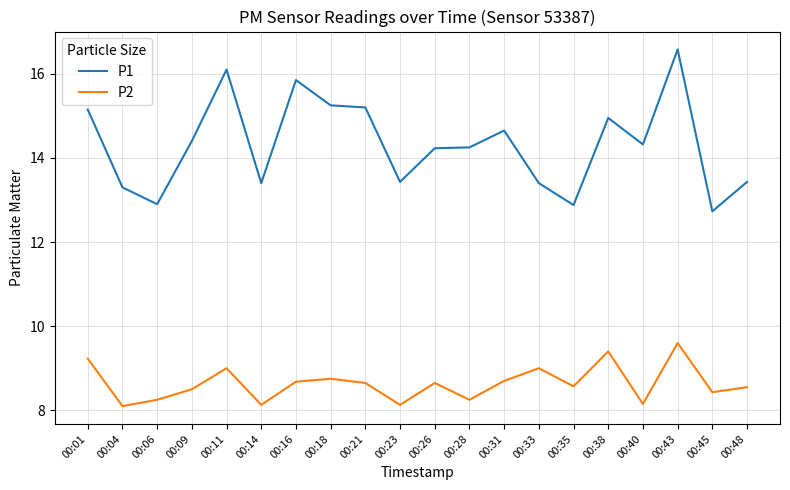

True or false: P1 has more than 2 interior local peaks.

True